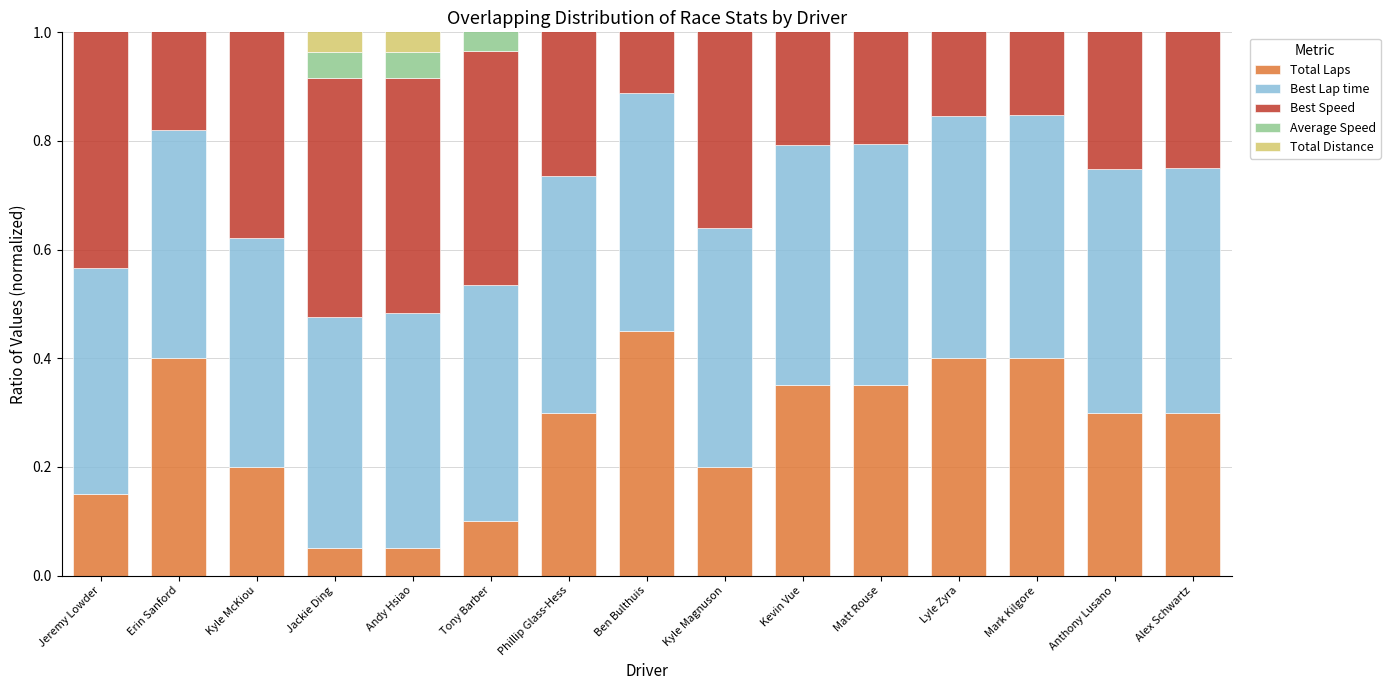

Is the value of Best Lap time at Ben Bulthuis greater than the value of Average Speed at Jeremy Lowder?

Yes